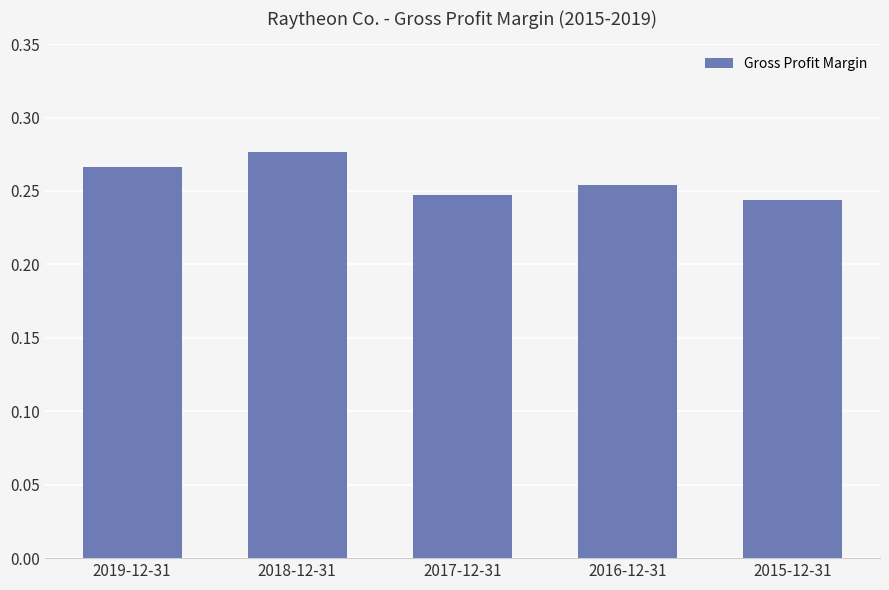

Count the values in the range 0 to 1.

5